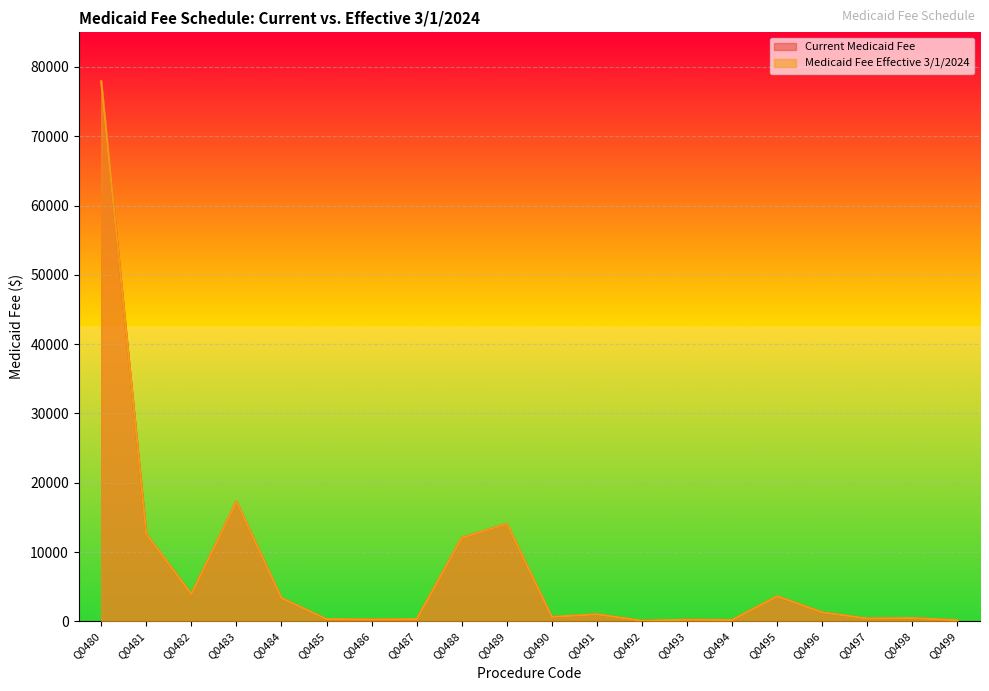

True or false: Medicaid Fee Effective 3/1/2024 and Current Medicaid Fee cross at least once.

False